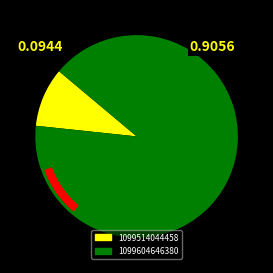

To the nearest percent, what is the difference between the largest and smallest slice percentages?

81%